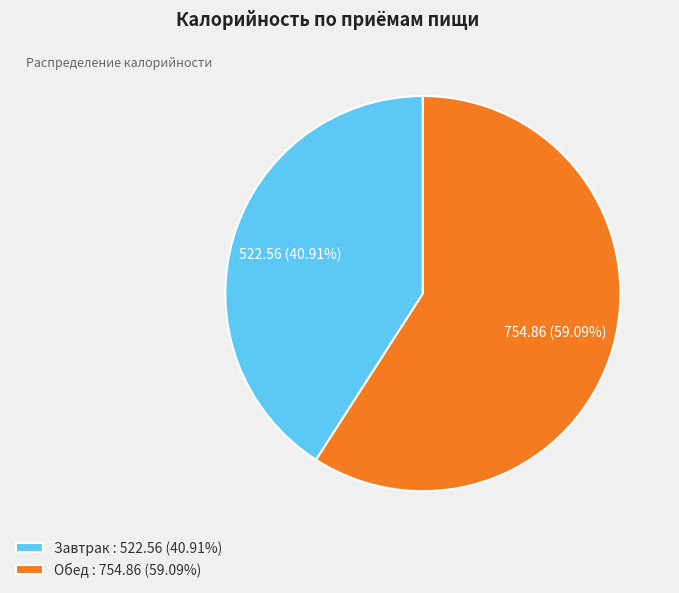

What percentage is the Обед slice, to the nearest percent?

59%